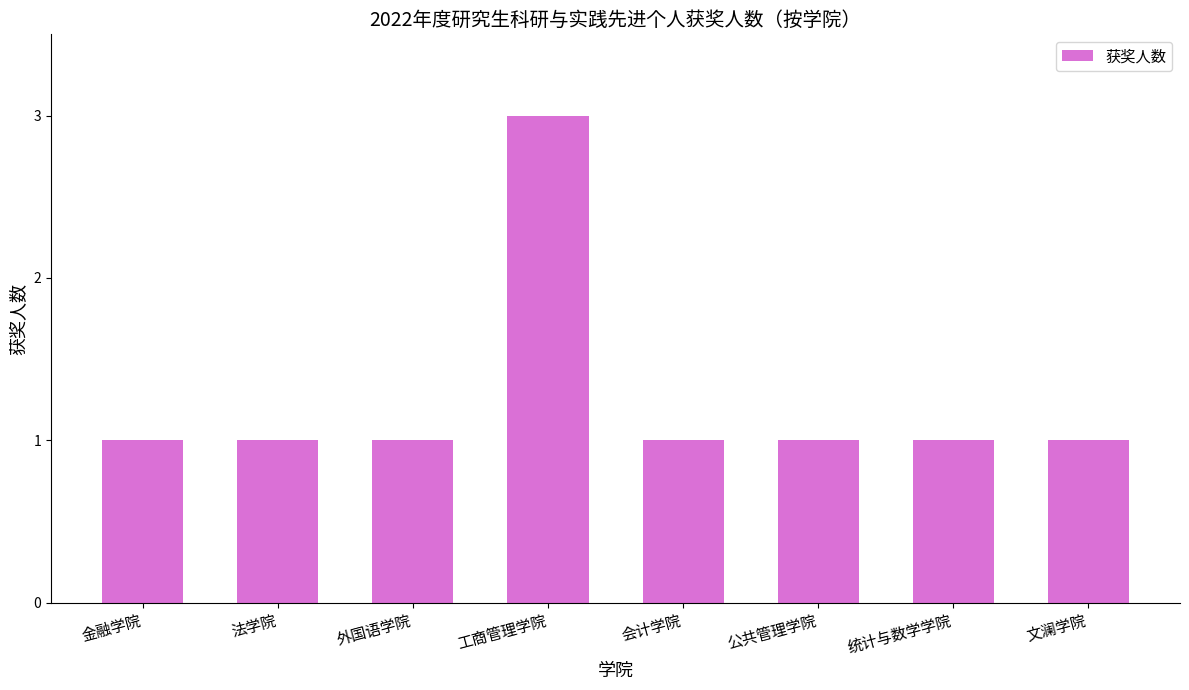

Reading right to left, transcribe all the data shown in this chart.

1	1	1	1	3	1	1	1